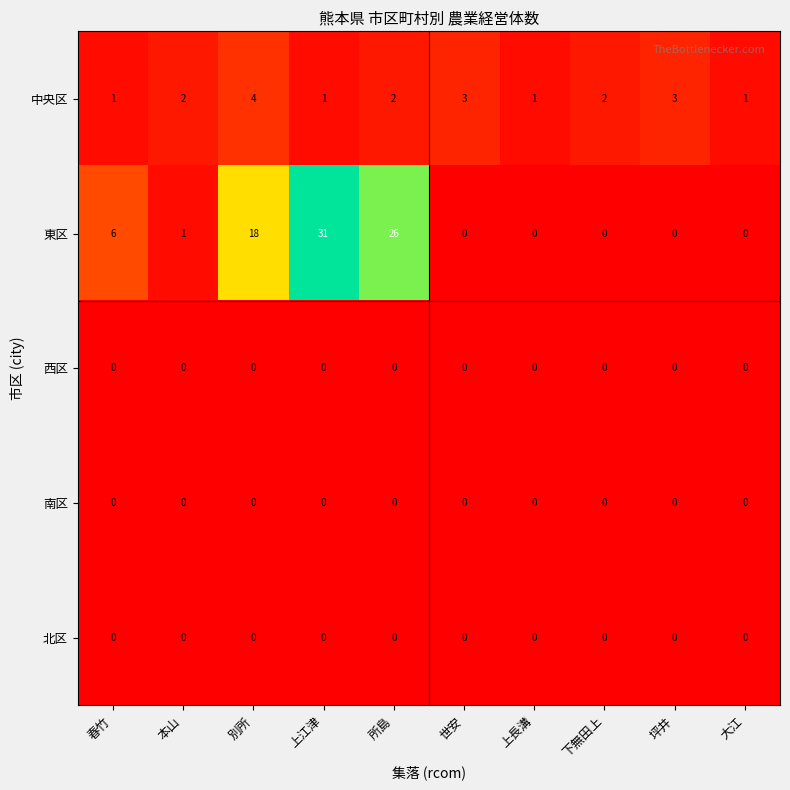

Is it true that 中央区 equals 1 at 上江津?

True